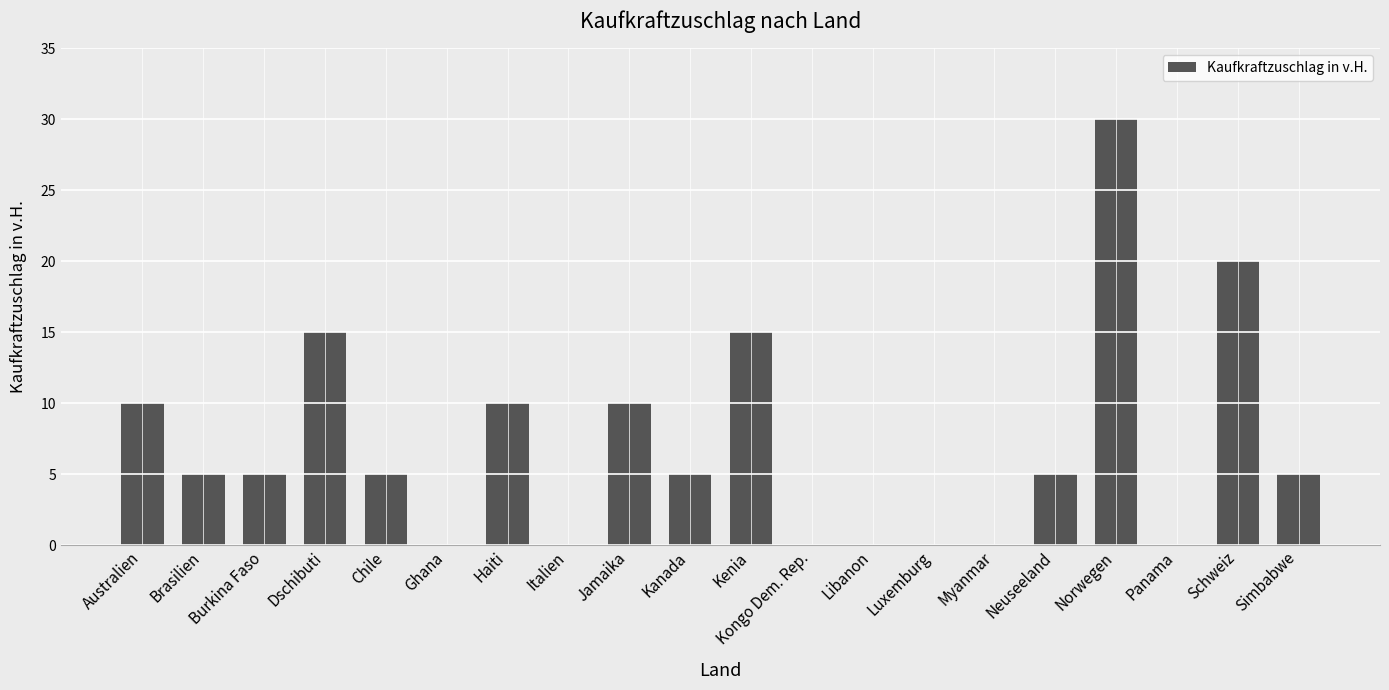

The value at Schweiz is 20. True or false?

True